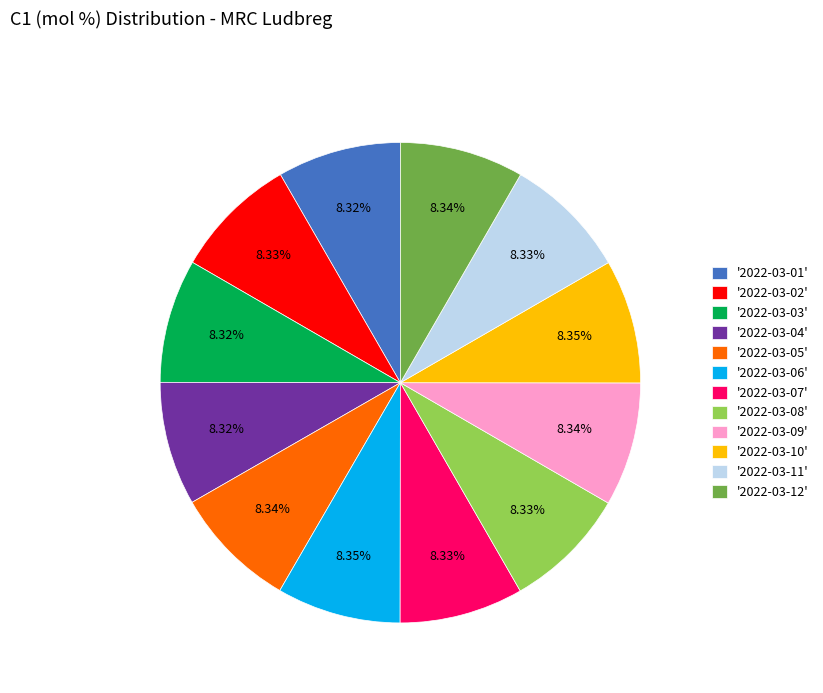

Is there a majority slice in this chart?

No